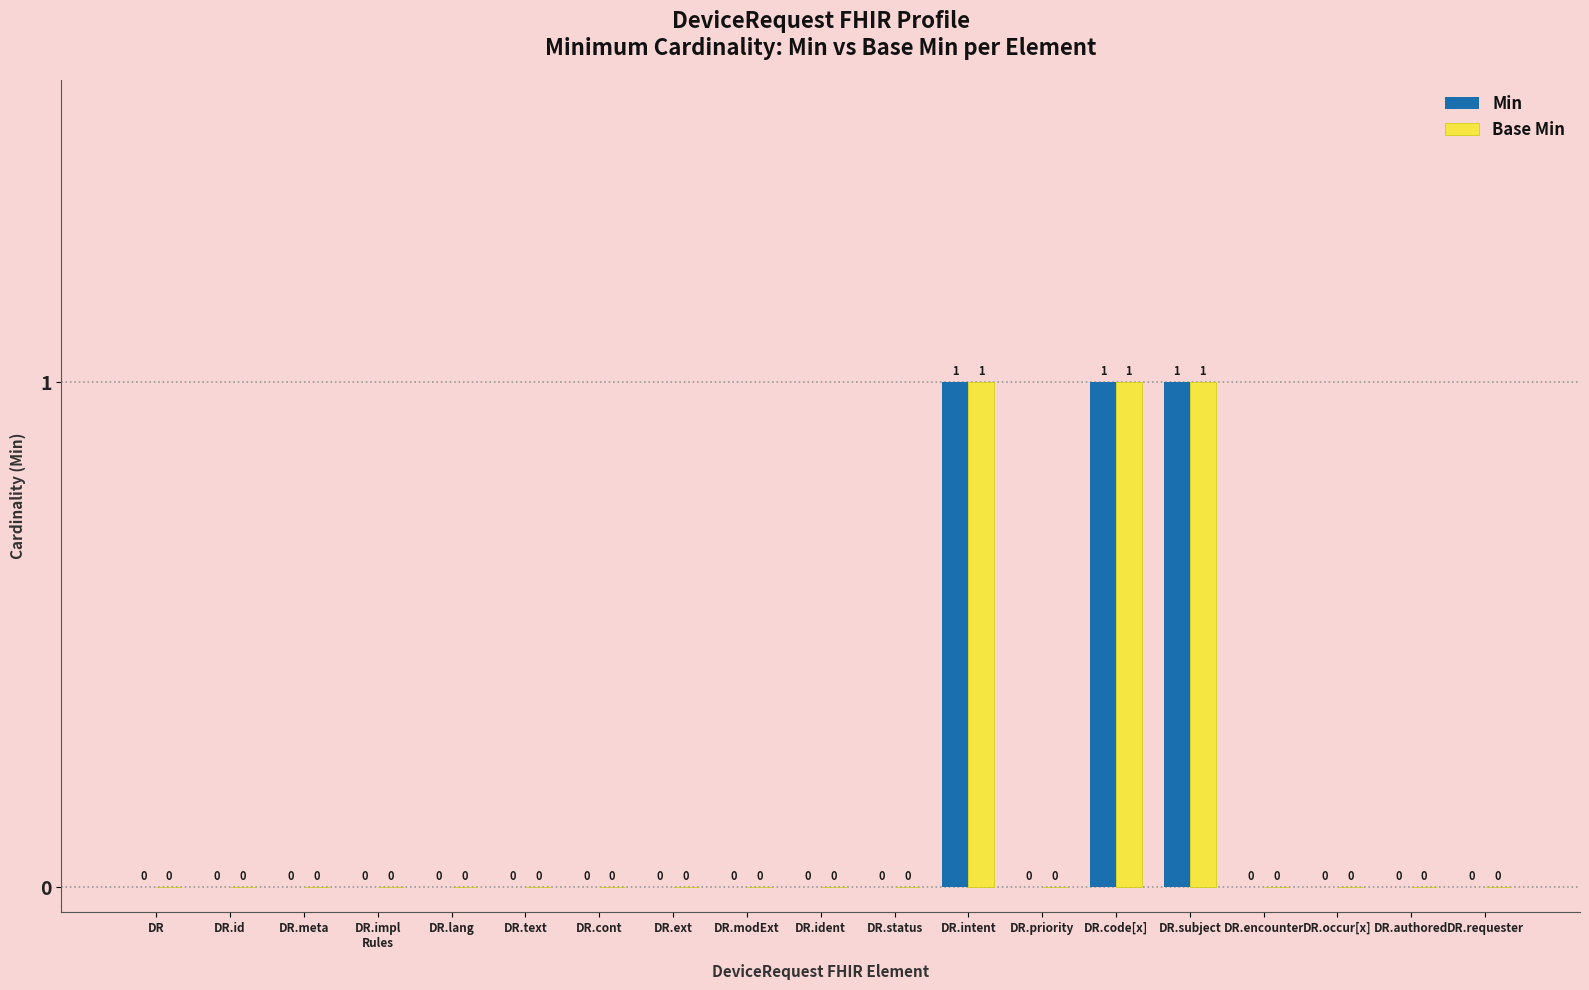

How many values in Min are above zero?

3